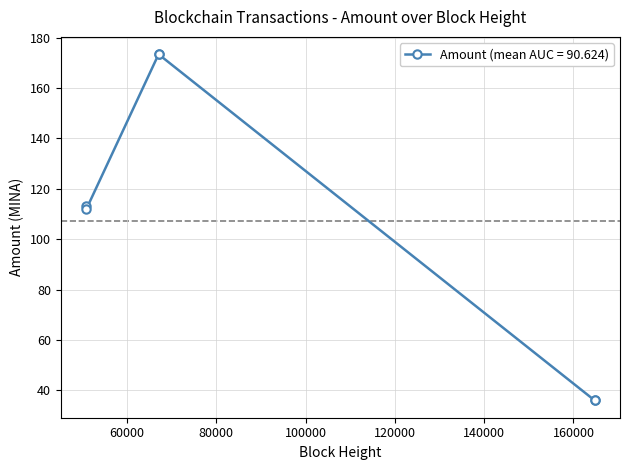

What is the maximum value shown in the chart?

173.5